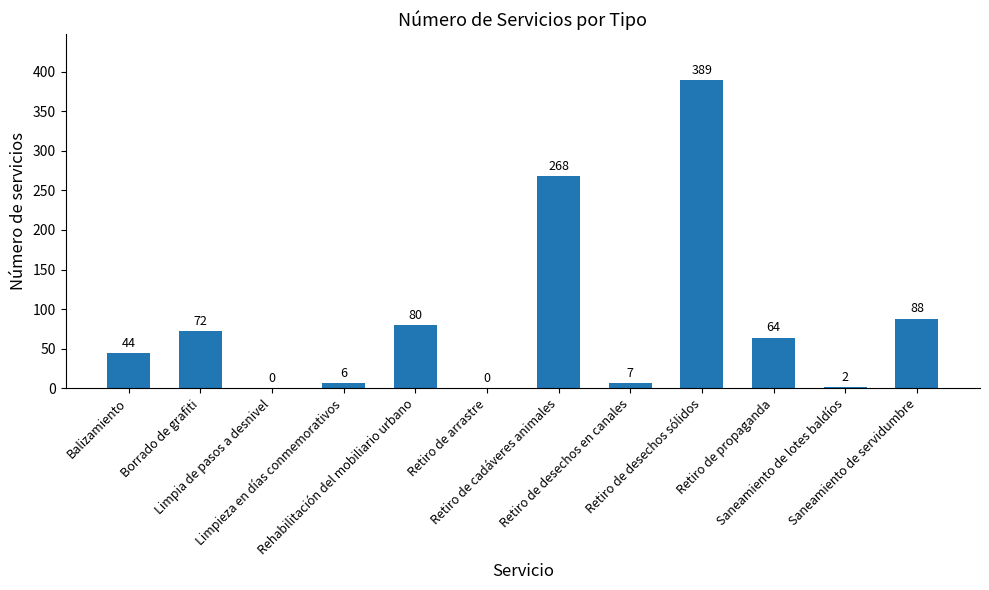

What is the maximum value shown in the chart?

389